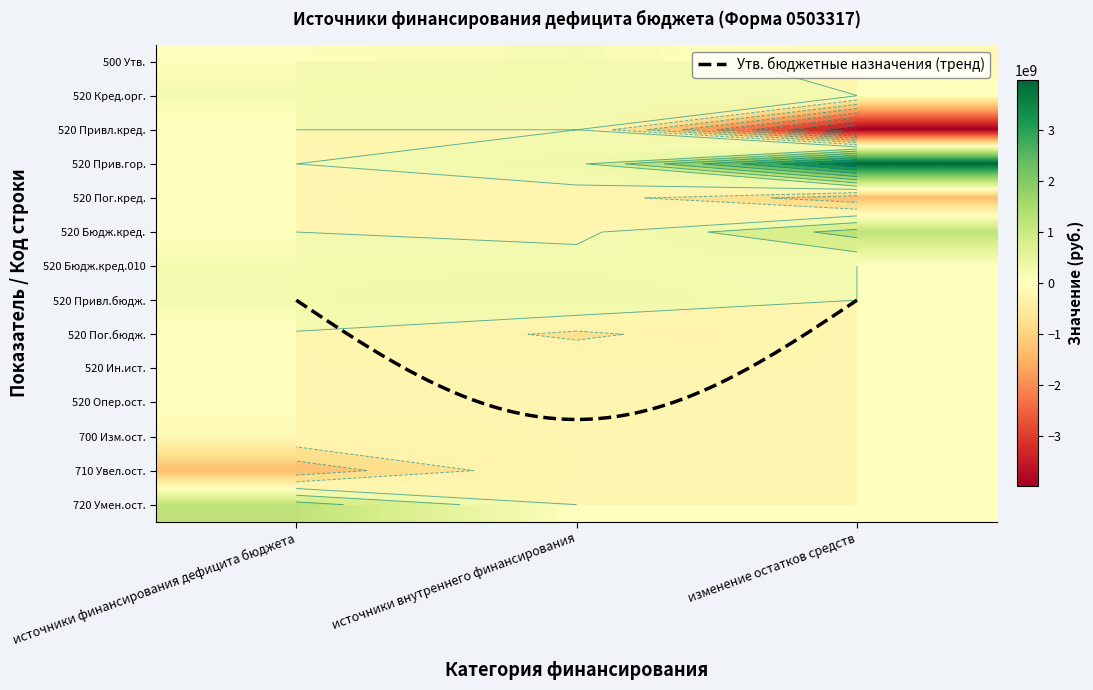

What is the sum of all источники финансирования дефицита бюджета values?

372193189.9